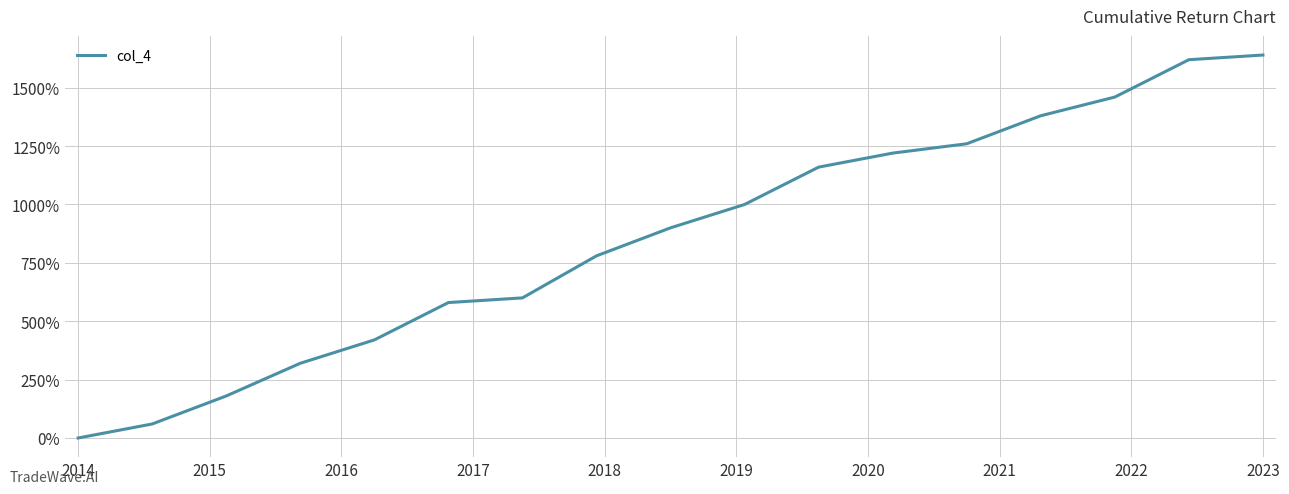

What is the difference between the maximum and minimum values?

1640.0